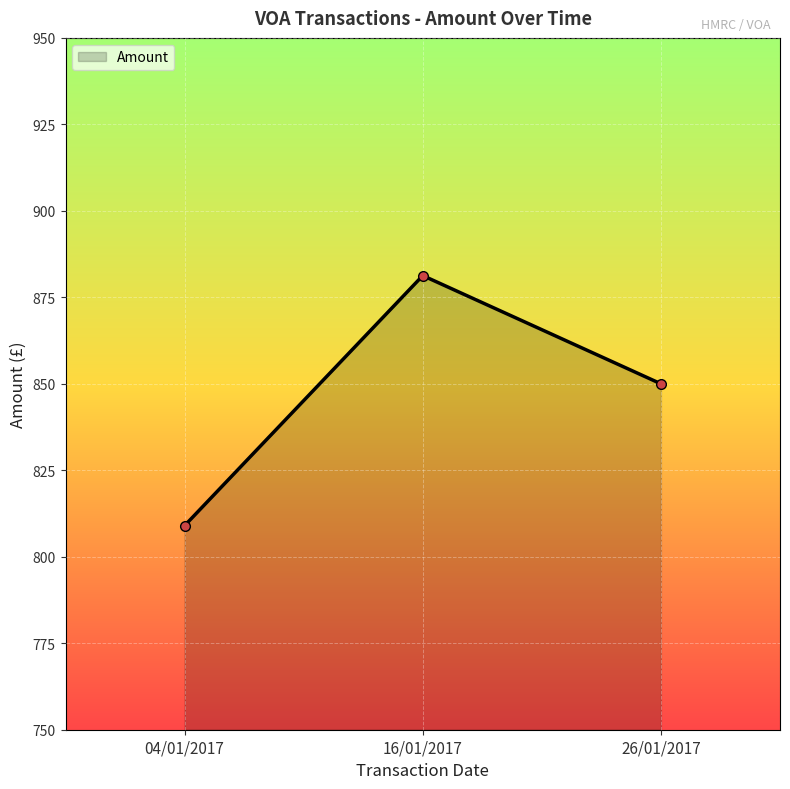

True or false: the data shows 541.3 at 04/01/2017.

False